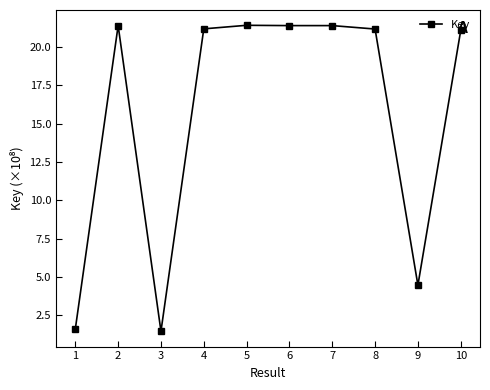

What is the difference between the maximum and minimum values?

20.0